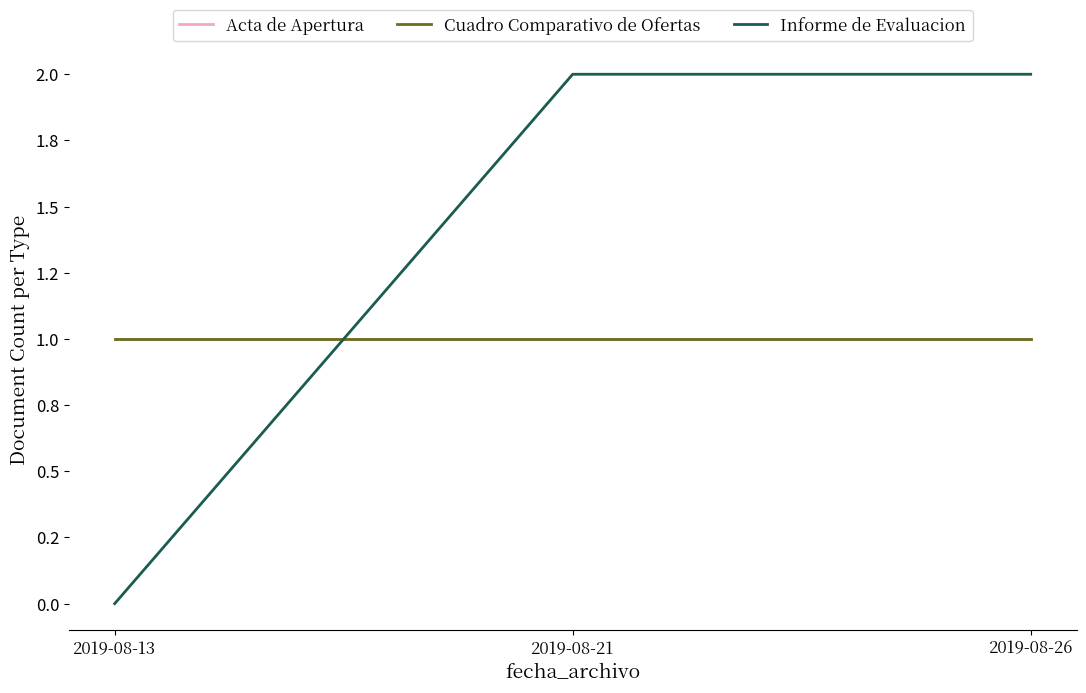

The value of Acta de Apertura at 2019-08-26 is 1. True or false?

False